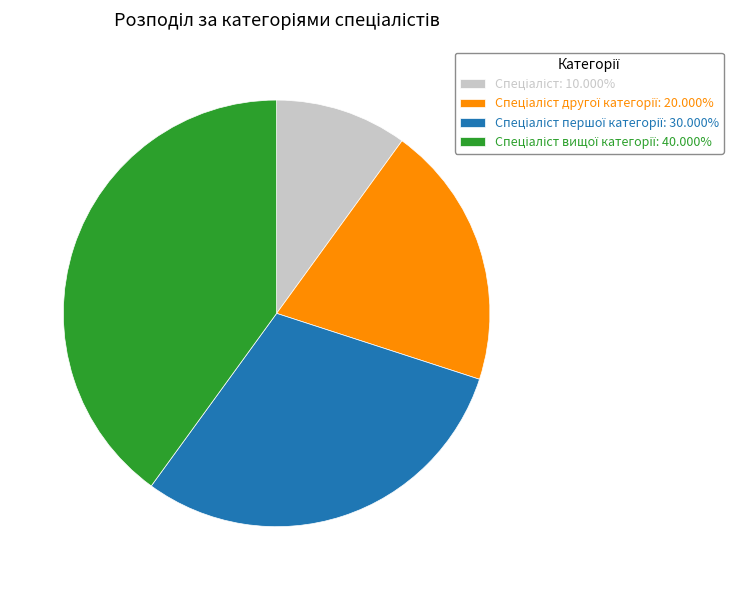

Does any single category account for the majority?

No